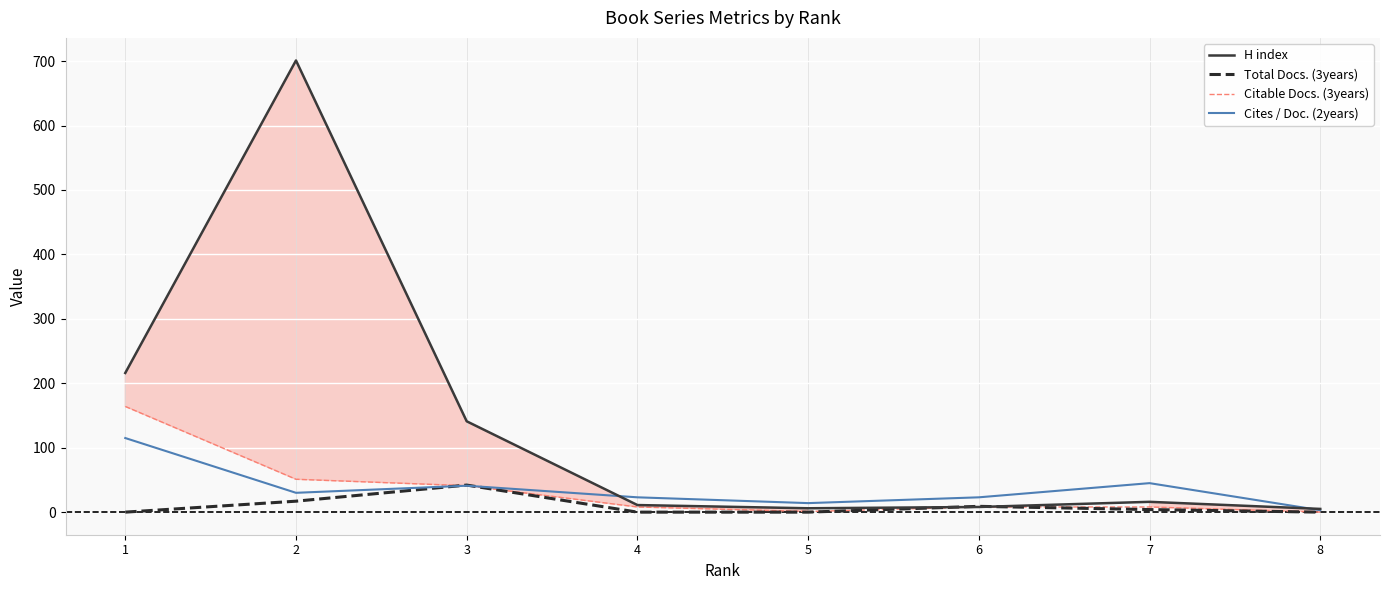

How many lines are shown in the chart?

4